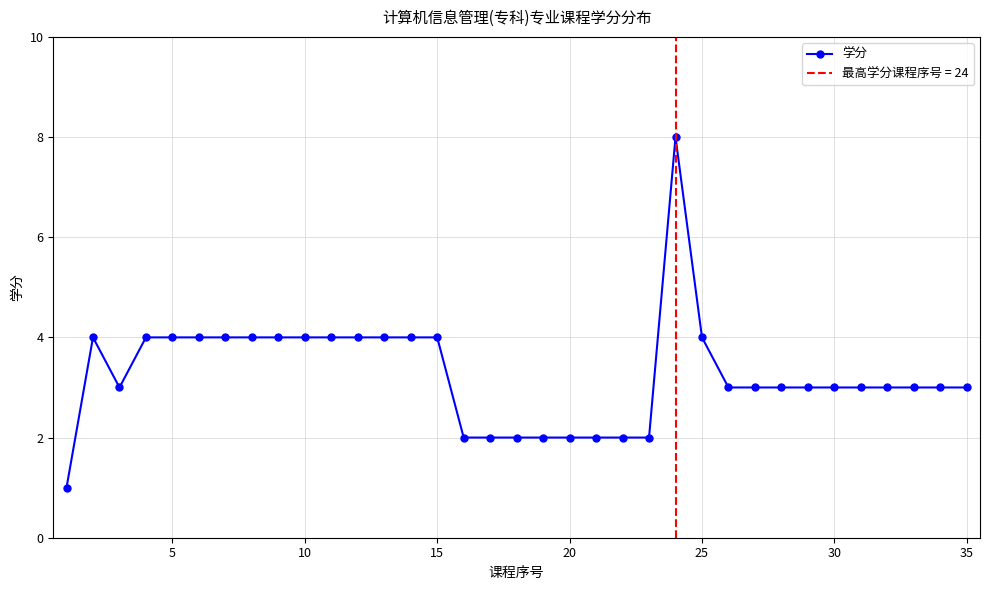

Reading right to left, extract all data points from this chart.

3	3	3	3	3	3	3	3	3	3	4	8	2	2	2	2	2	2	2	2	4	4	4	4	4	4	4	4	4	4	4	4	3	4	1